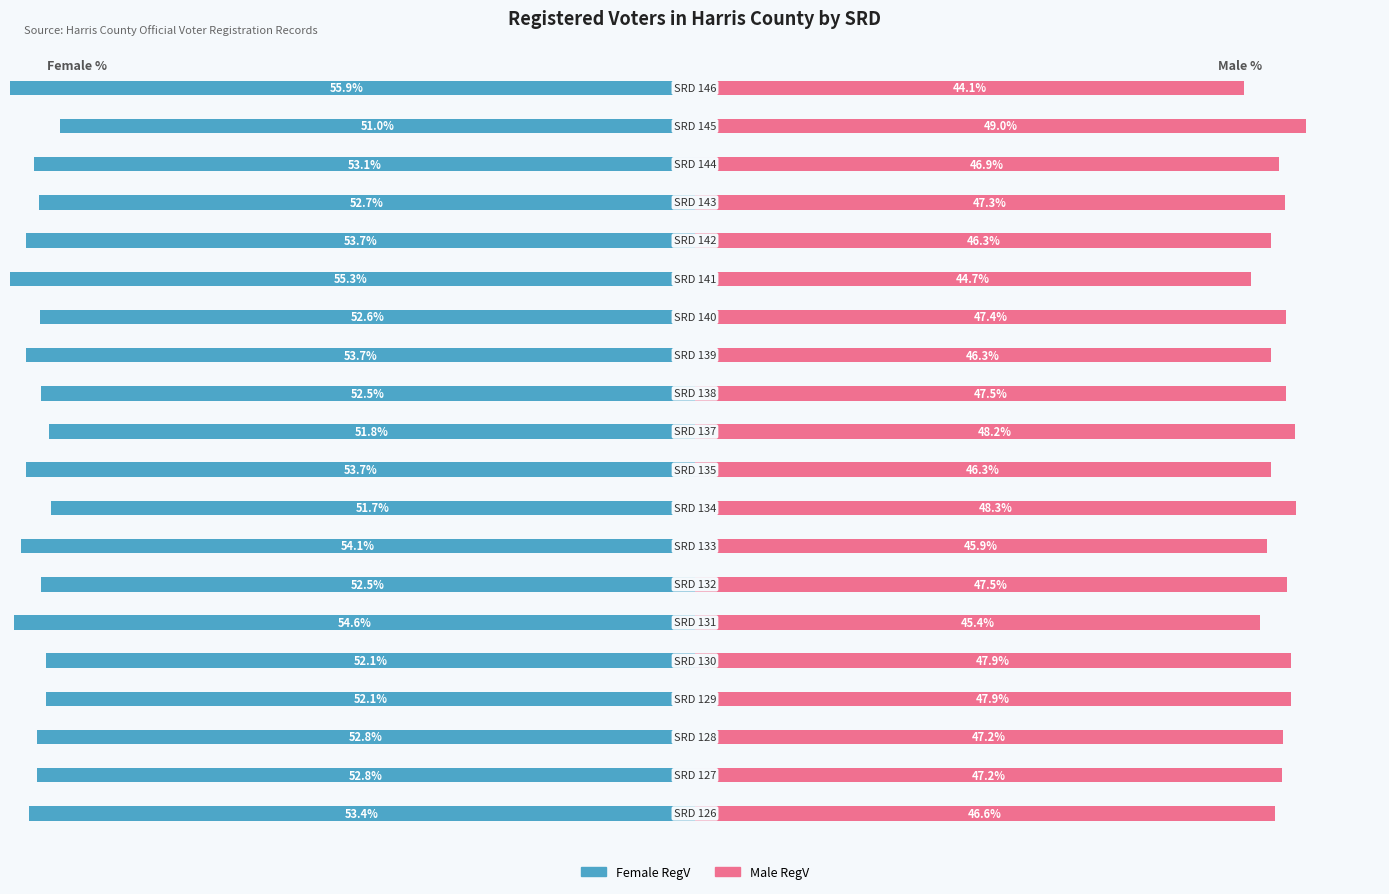

The value of Female RegV at 7 is -54.1. True or false?

True